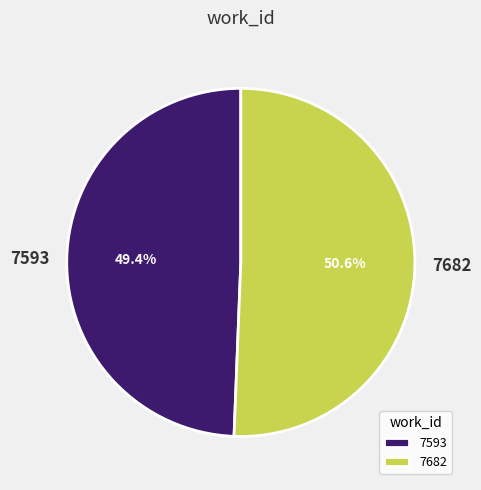

True or false: 7593 accounts for 58% of the total.

False